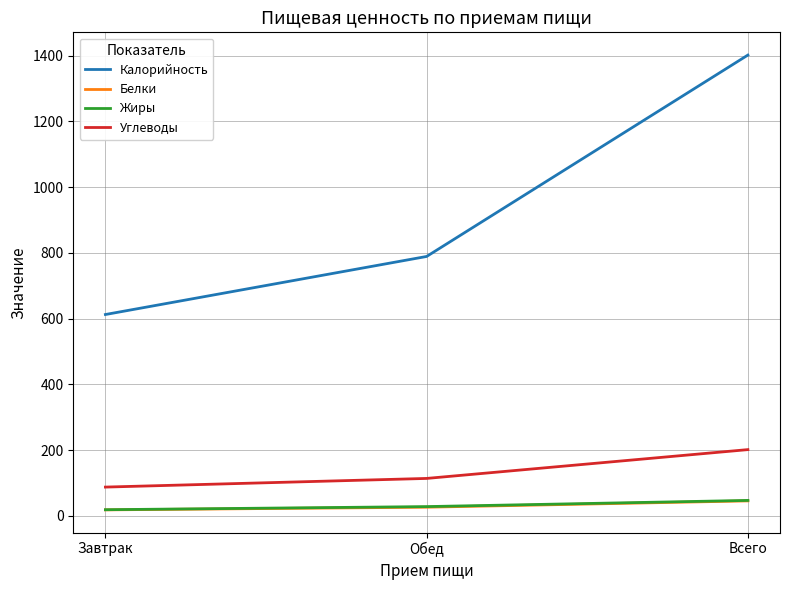

Rank the categories by Калорийность value from highest to lowest.

Всего, Обед, Завтрак